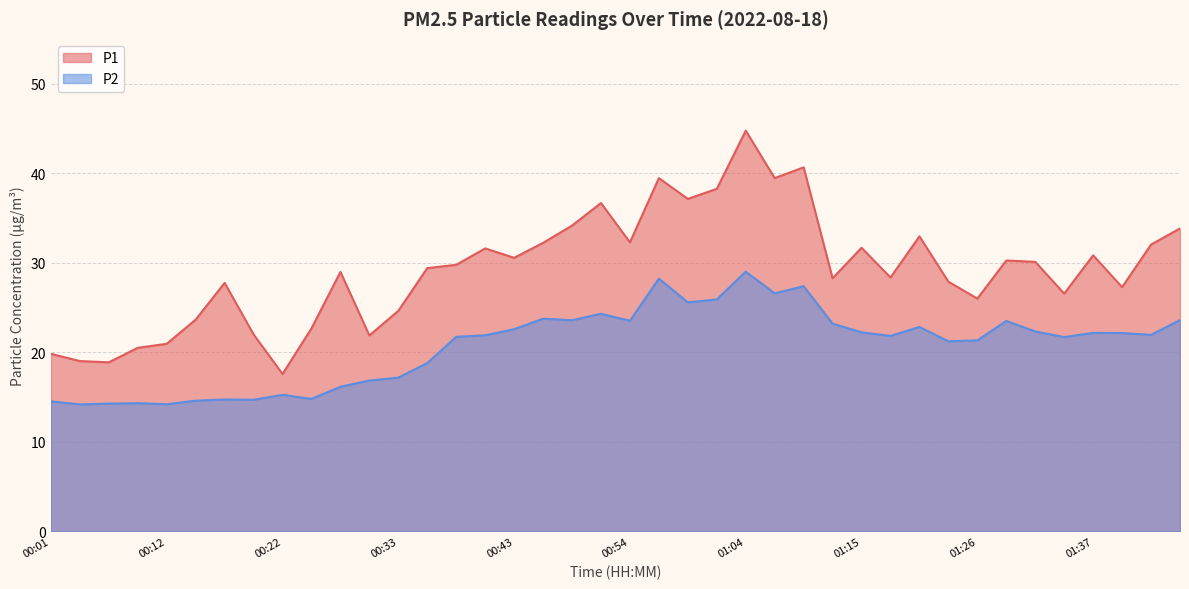

Rank the categories by P2 value from highest to lowest.

01:04, 00:56, 01:10, 01:07, 01:02, 00:59, 00:51, 00:46, 01:45, 00:49, 00:54, 01:29, 01:12, 01:21, 00:43, 01:31, 01:15, 01:37, 01:39, 01:42, 00:40, 01:17, 00:38, 01:34, 01:26, 01:24, 00:35, 00:33, 00:30, 00:27, 00:22, 00:25, 00:17, 00:20, 00:14, 00:01, 00:09, 00:07, 00:12, 00:04